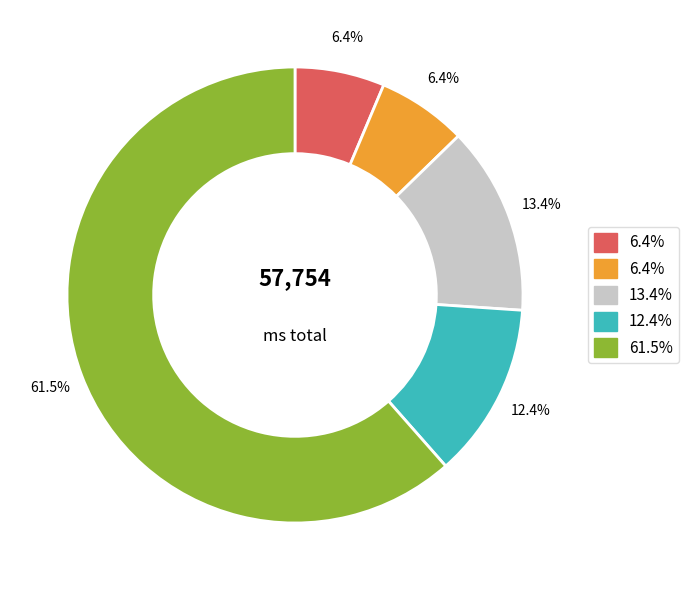

Does any single category account for the majority?

Yes